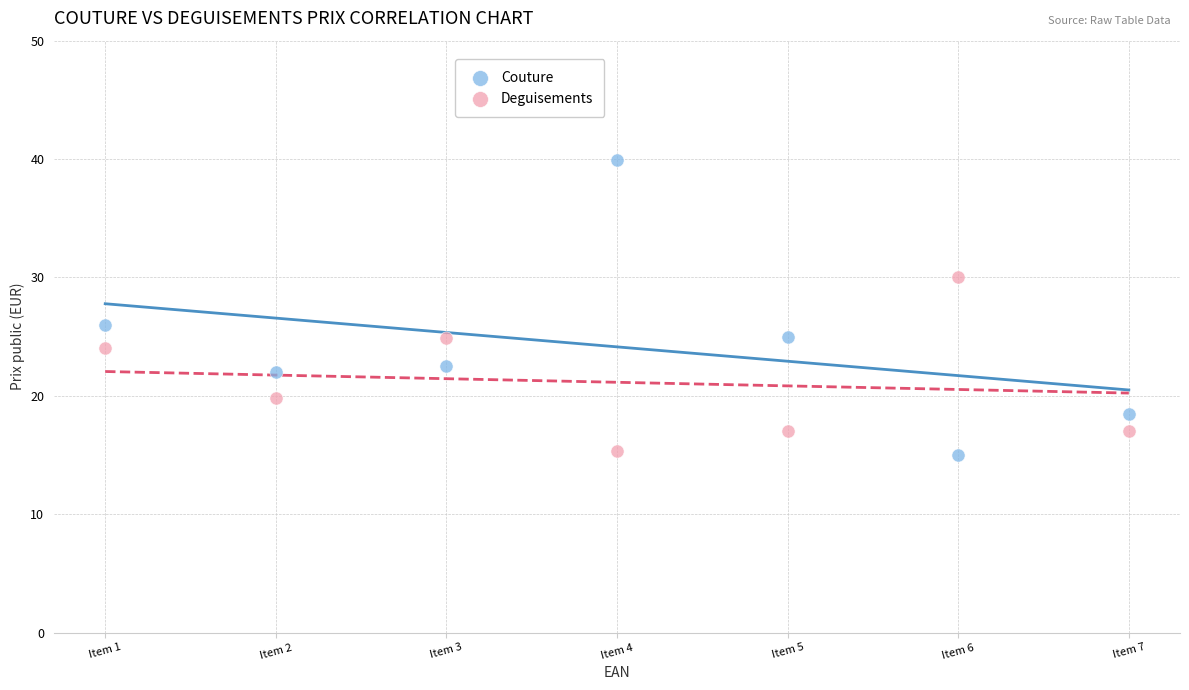

Which series has the widest spread of Y values?

Couture